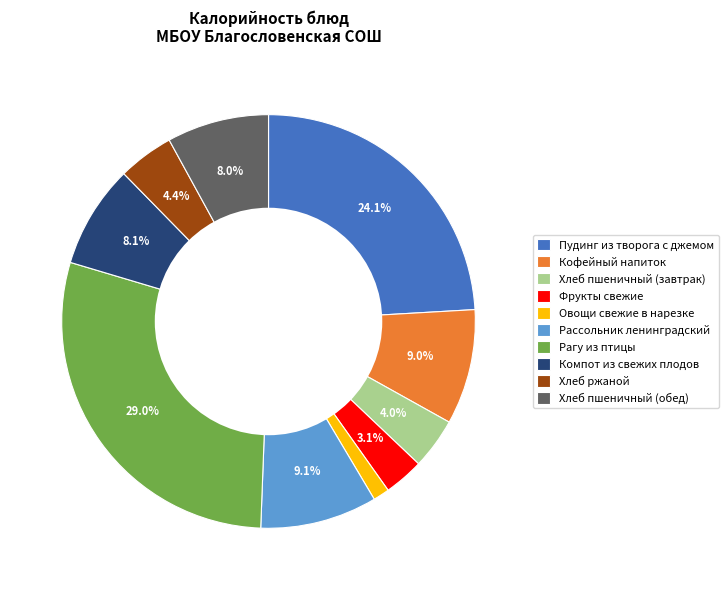

Combined, do Овощи свежие в нарезке and Фрукты свежие account for over 50%?

No